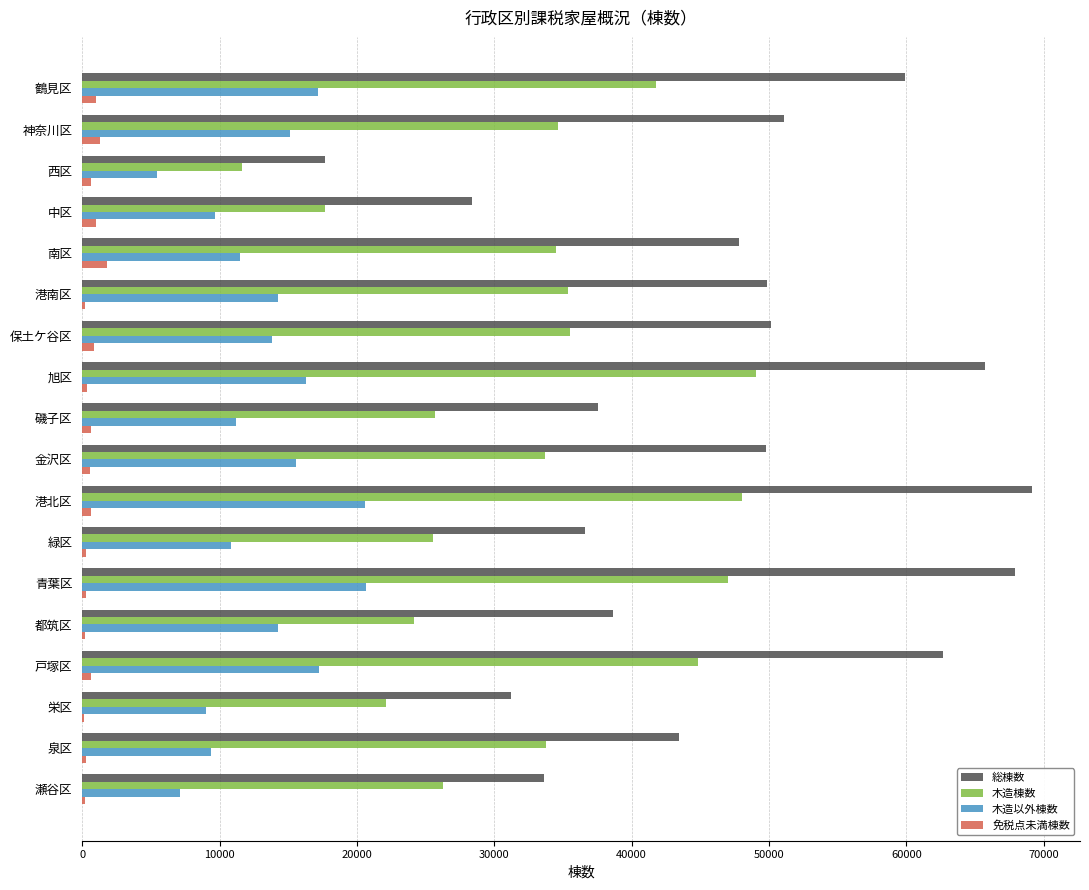

Between 神奈川区 and 磯子区, which series saw the biggest shift?

総棟数